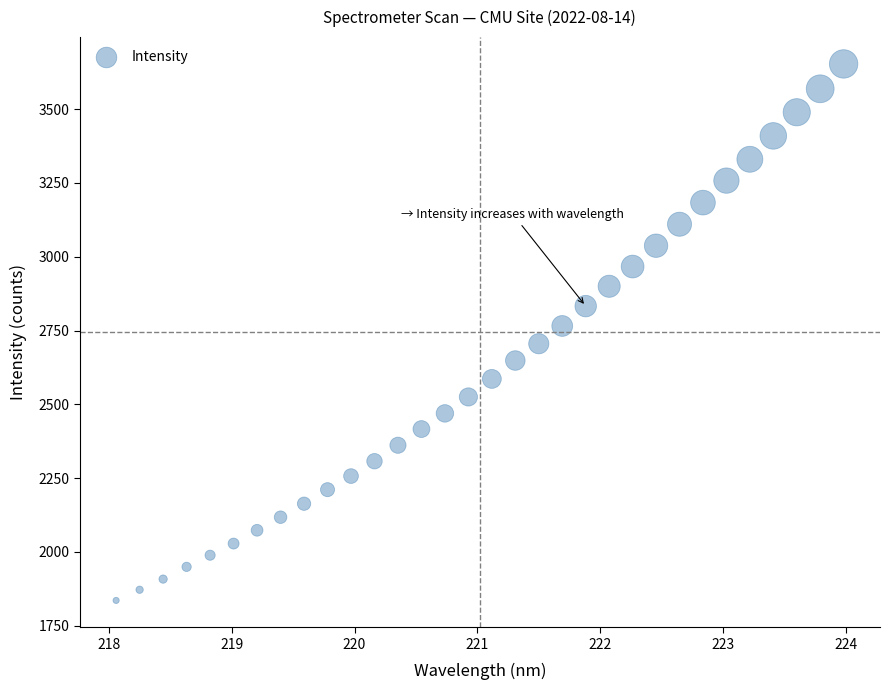

What is the range of X values (max minus min)?

5.9